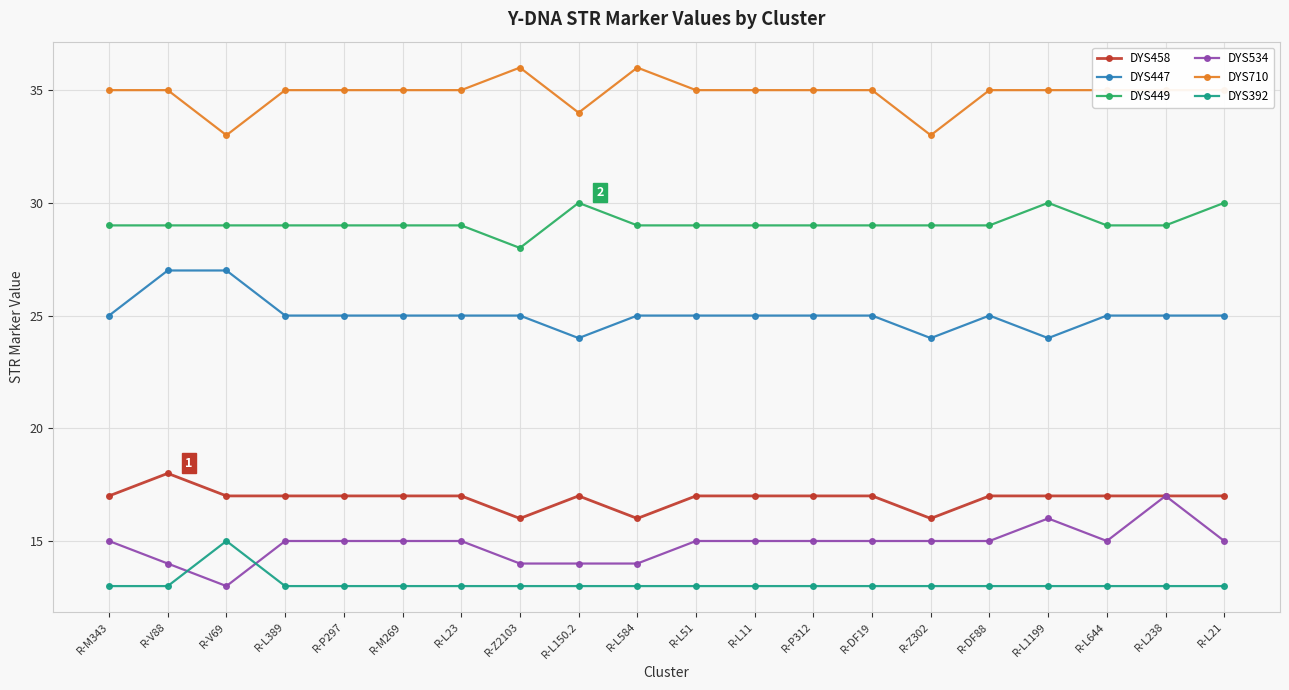

True or false: DYS447 and DYS534 intersect in this chart.

False